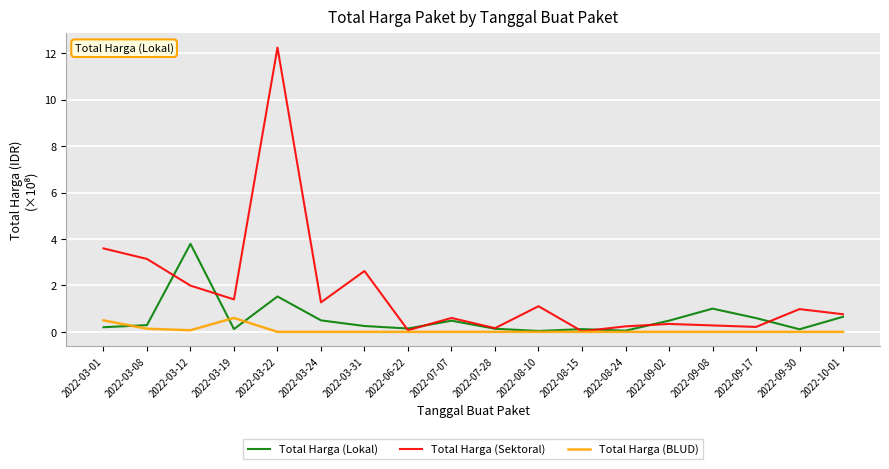

Is it true that Total Harga (Sektoral) equals 3.6 at 2022-03-01?

True